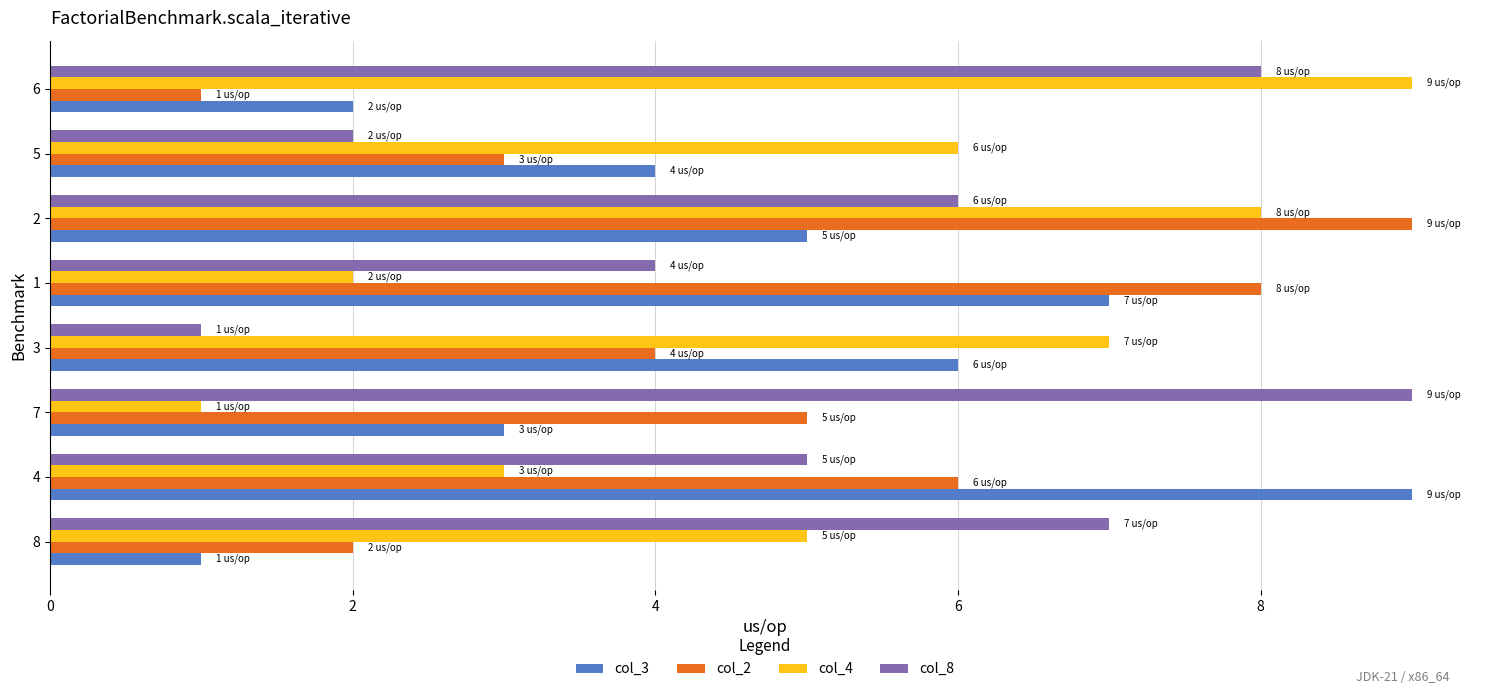

How many values in the col_3 series are below 5?

4